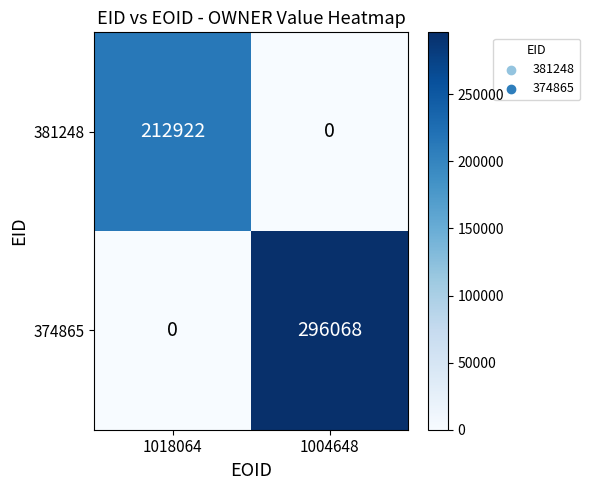

What is the difference between the maximum and minimum values in the 374865 series?

296068